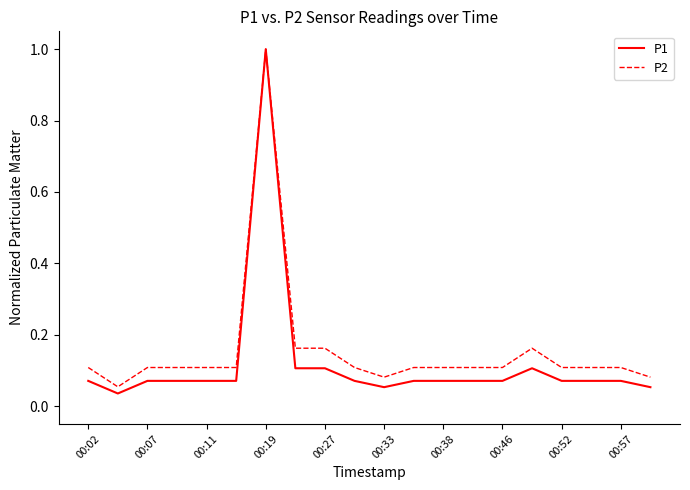

What is the greatest value displayed?

1.0